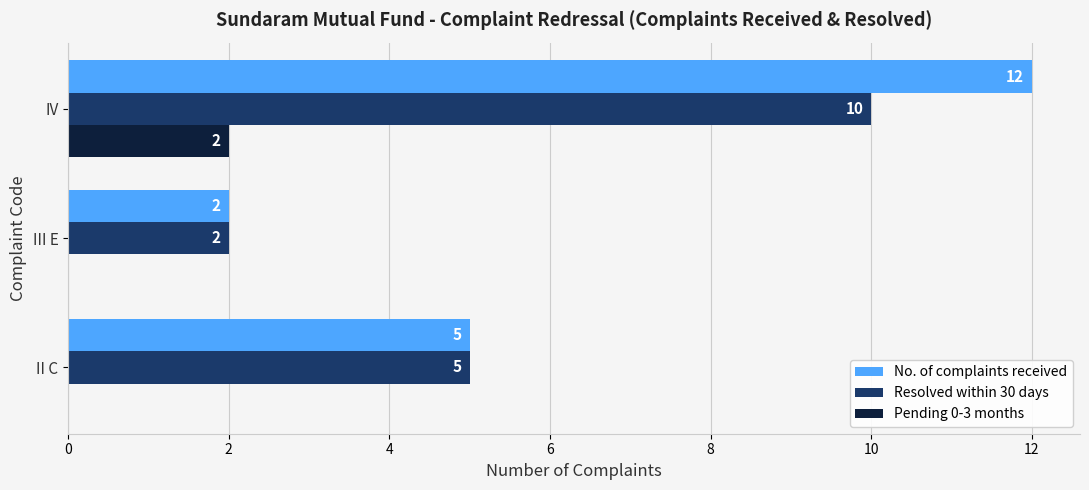

Is it true that Pending 0-3 months equals -1 at III E?

False